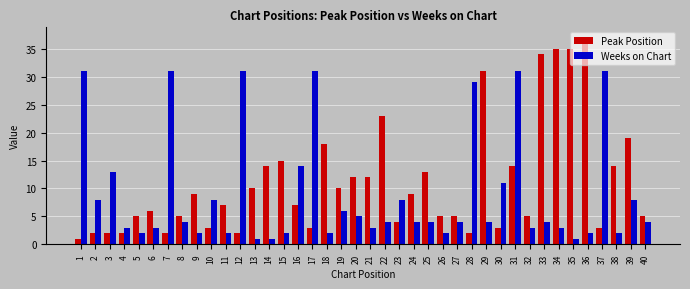

Reading left to right, list all the values displayed in this chart.

Peak Position: 1	2	2	2	5	6	2	5	9	3	7	2	10	14	15	7	3	18	10	12	12	23	4	9	13	5	5	2	31	3	14	5	34	35	35	37	3	14	19	5
Weeks on Chart: 31	8	13	3	2	3	31	4	2	8	2	31	1	1	2	14	31	2	6	5	3	4	8	4	4	2	4	29	4	11	31	3	4	3	1	2	31	2	8	4